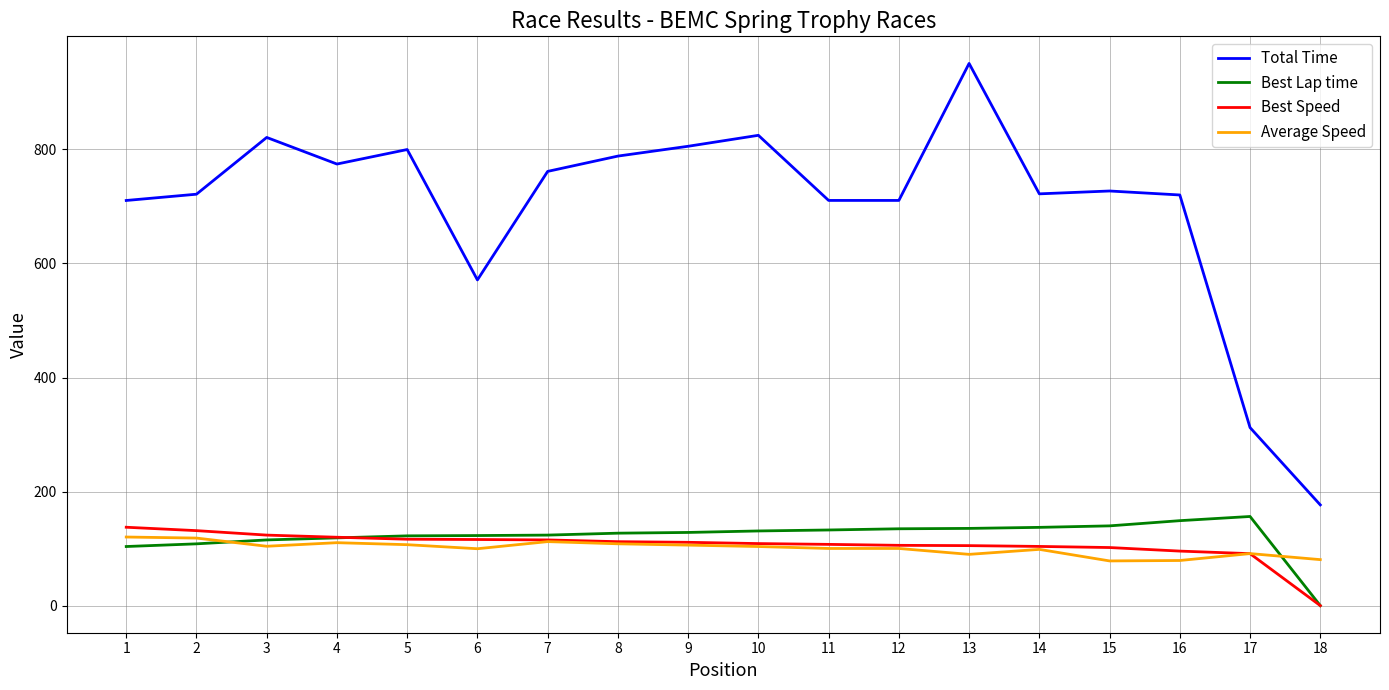

True or false: Best Speed and Total Time intersect in this chart.

False